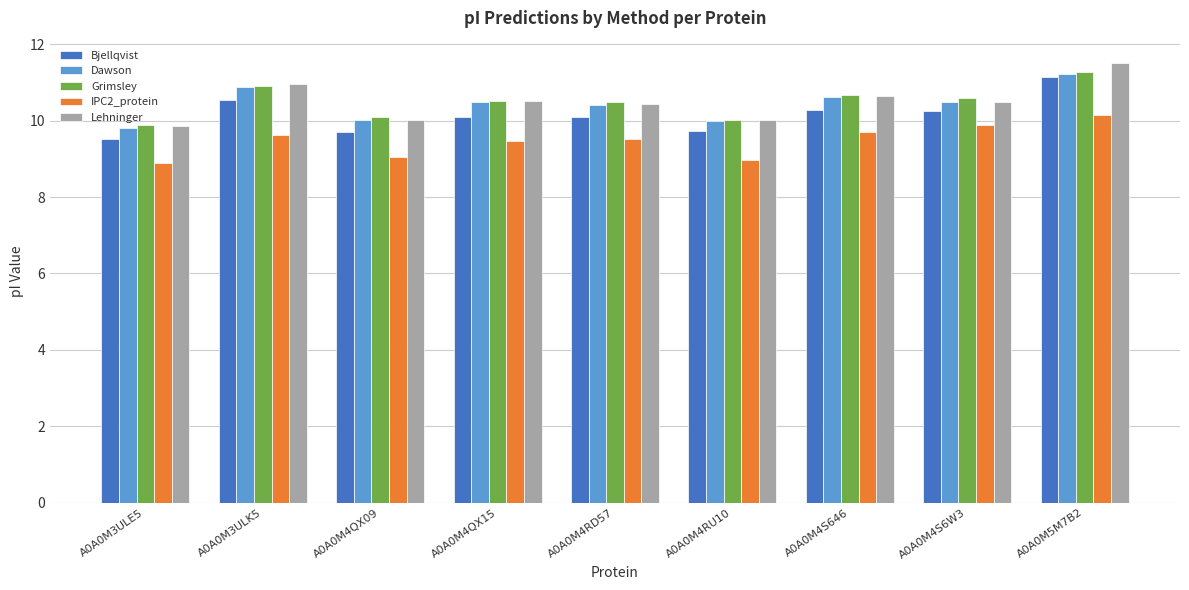

Reading left to right, list all the values displayed in this chart.

Bjellqvist: 9.5	10.5	9.7	10.1	10.1	9.7	10.3	10.3	11.2
Dawson: 9.8	10.9	10.0	10.5	10.4	10.0	10.6	10.5	11.2
Grimsley: 9.9	10.9	10.1	10.5	10.5	10.0	10.7	10.6	11.3
IPC2_protein: 8.9	9.6	9.0	9.5	9.5	9.0	9.7	9.9	10.1
Lehninger: 9.9	11.0	10.0	10.5	10.4	10.0	10.7	10.5	11.5